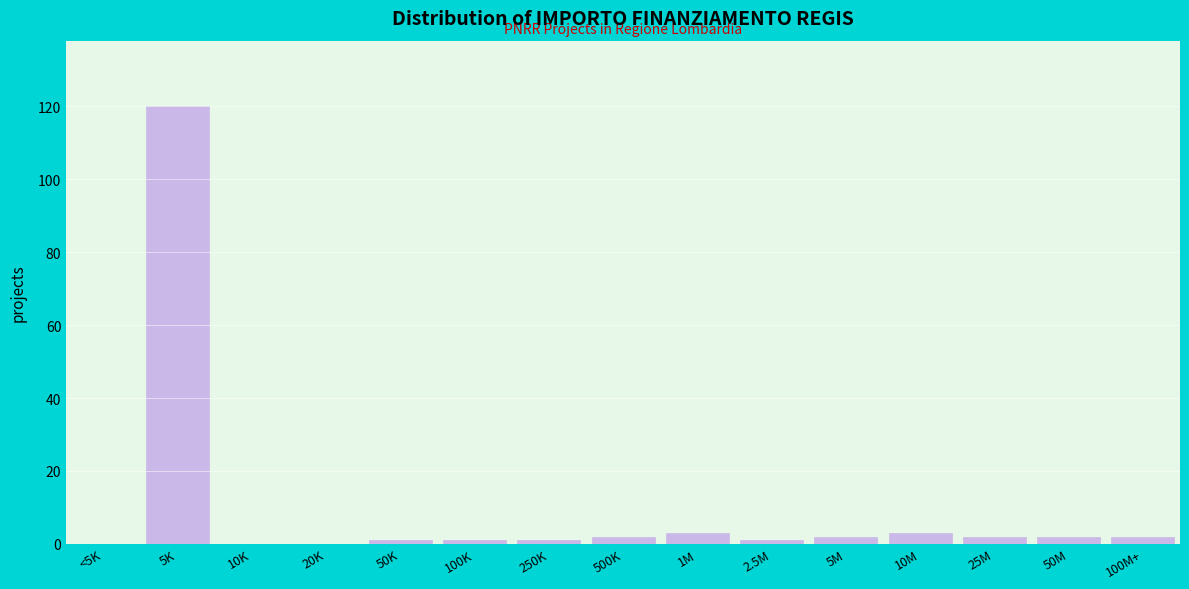

Reading left to right, list all the values displayed in this chart.

<5K=0	5K=120	10K=0	20K=0	50K=1	100K=1	250K=1	500K=2	1M=3	2.5M=1	5M=2	10M=3	25M=2	50M=2	100M+=2